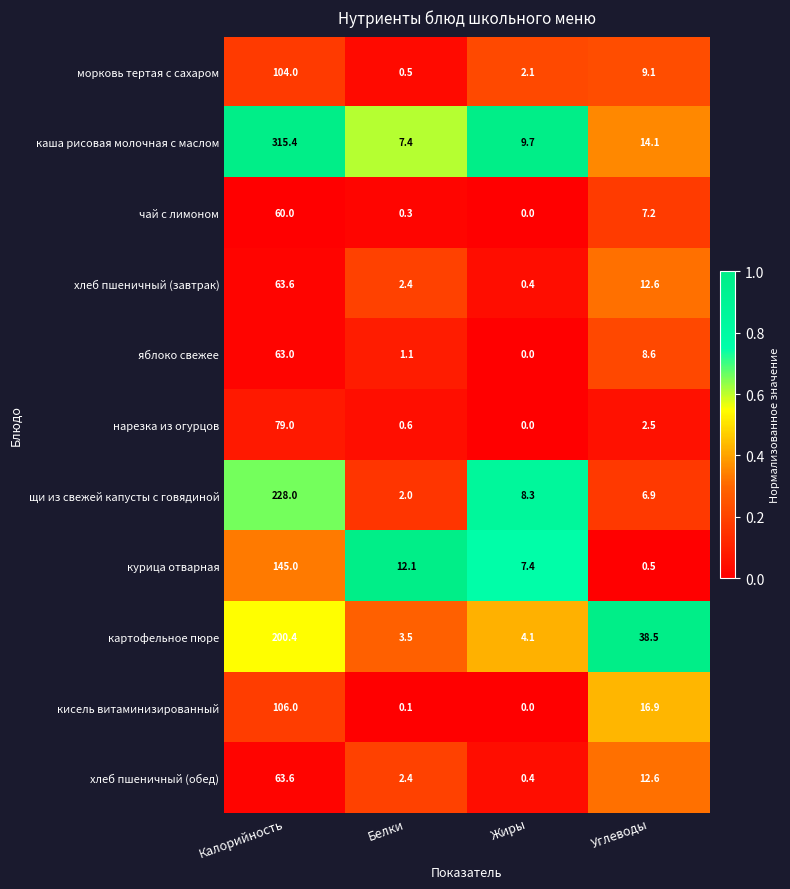

True or false: хлеб пшеничный (завтрак) has a value of 12.6 at Углеводы.

True